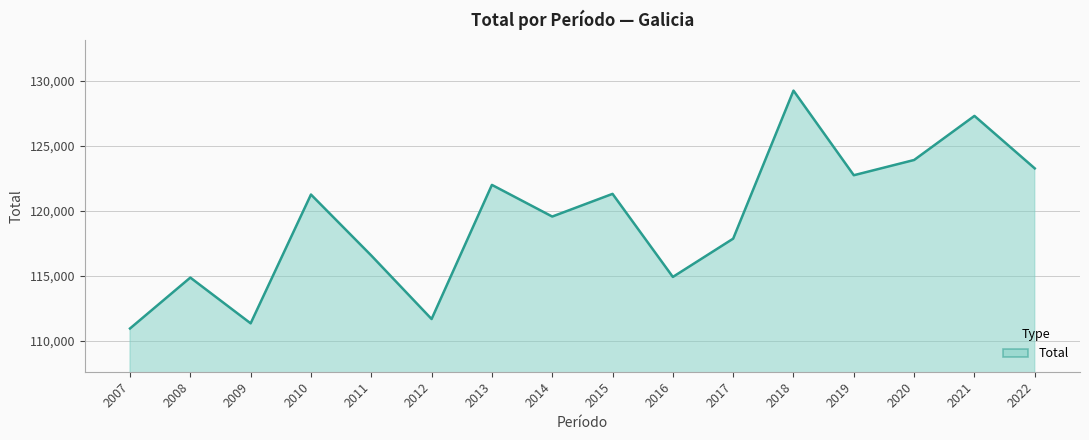

How many lines are shown in the chart?

1